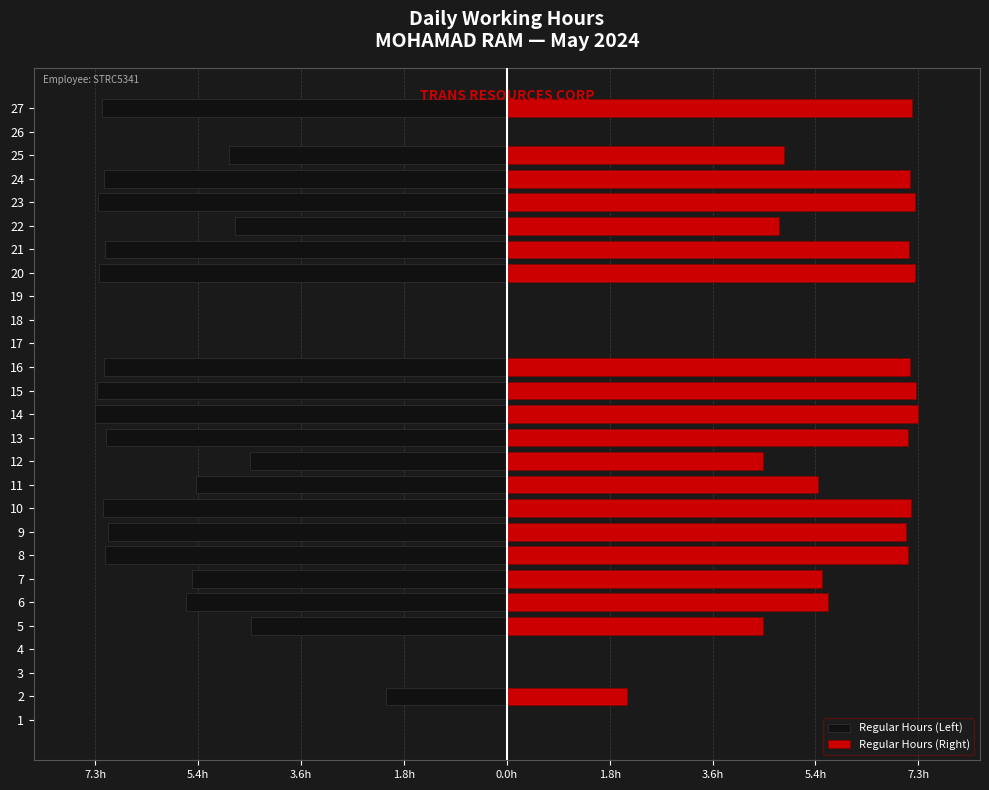

What is the label of the 12th bar from the right?

15